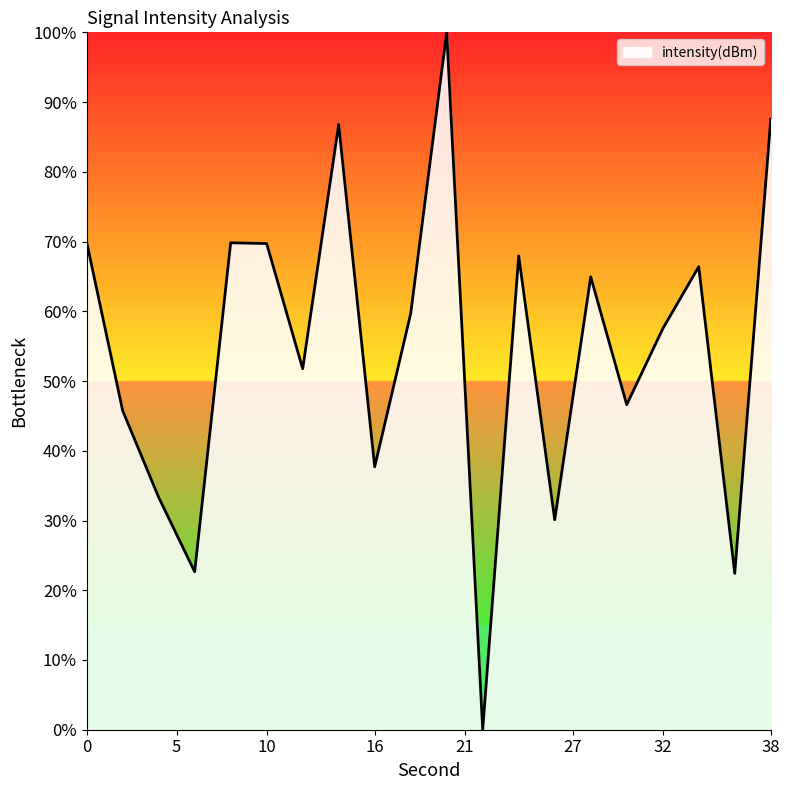

What is the greatest value displayed?

100.0